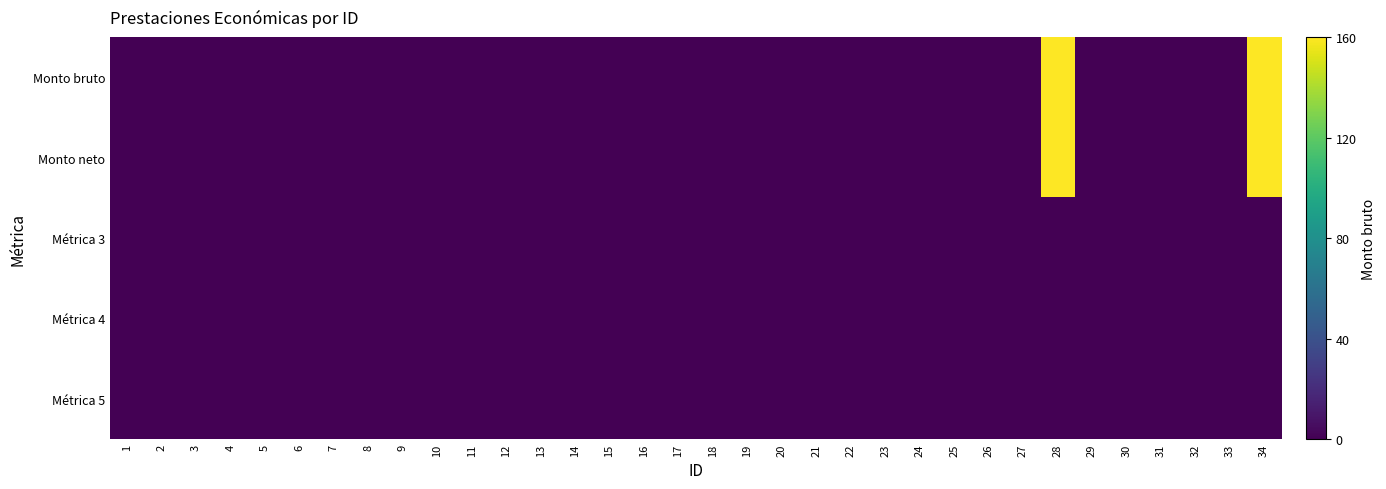

At how many categories does at least one series exceed 57?

2